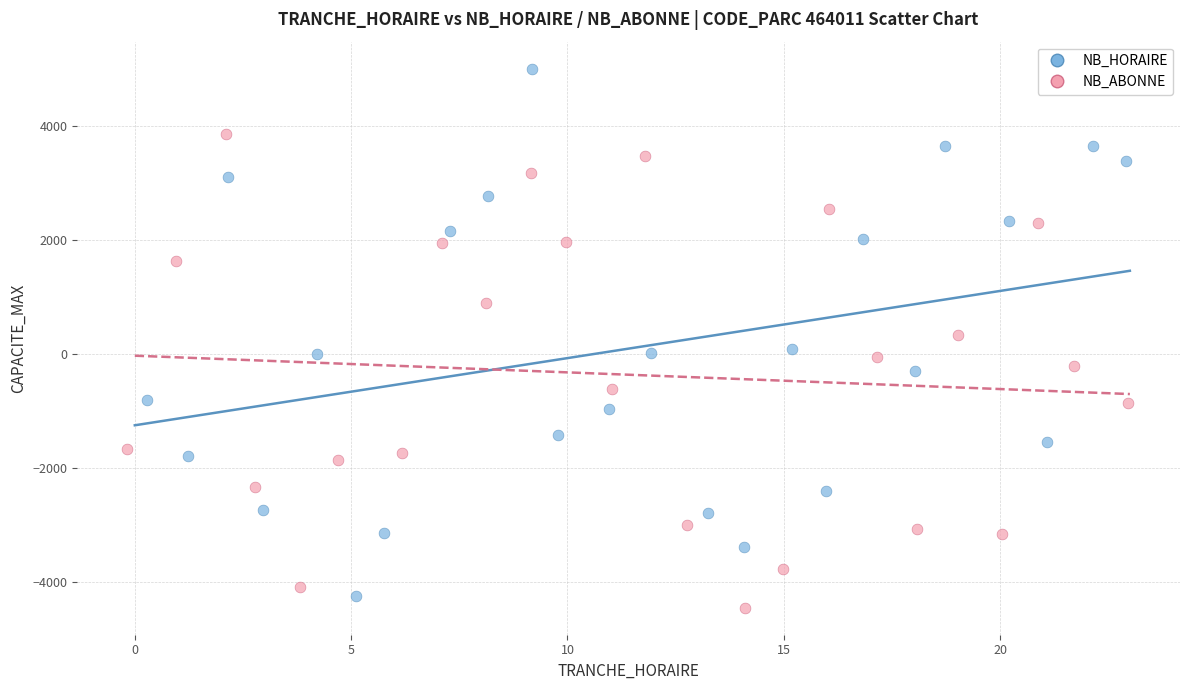

What are all the series names shown in the legend?

NB_HORAIRE, NB_ABONNE